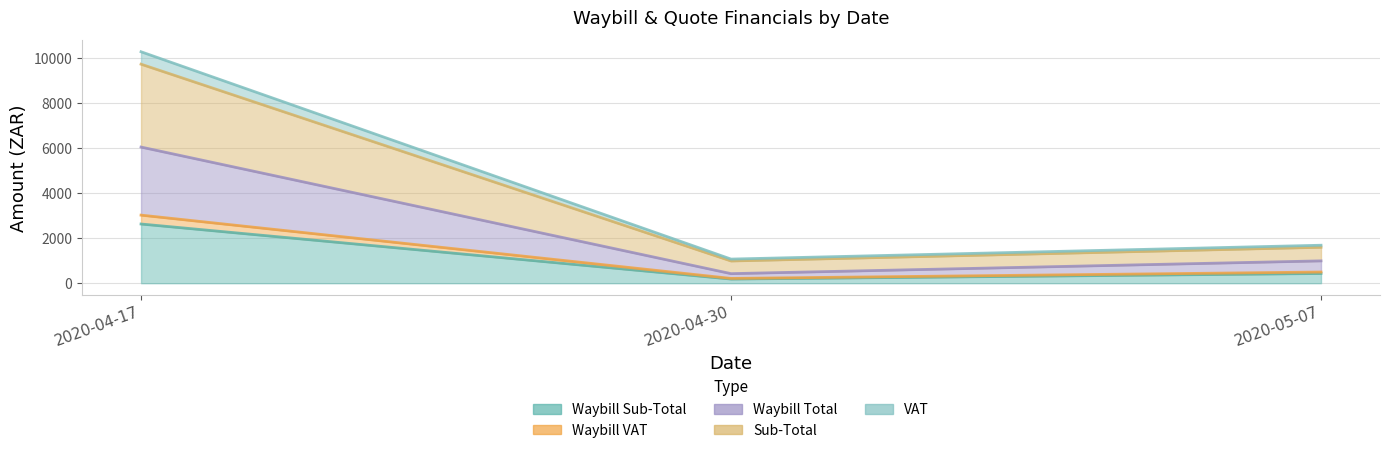

What value does the VAT series have at 2020-05-07?

1592.2